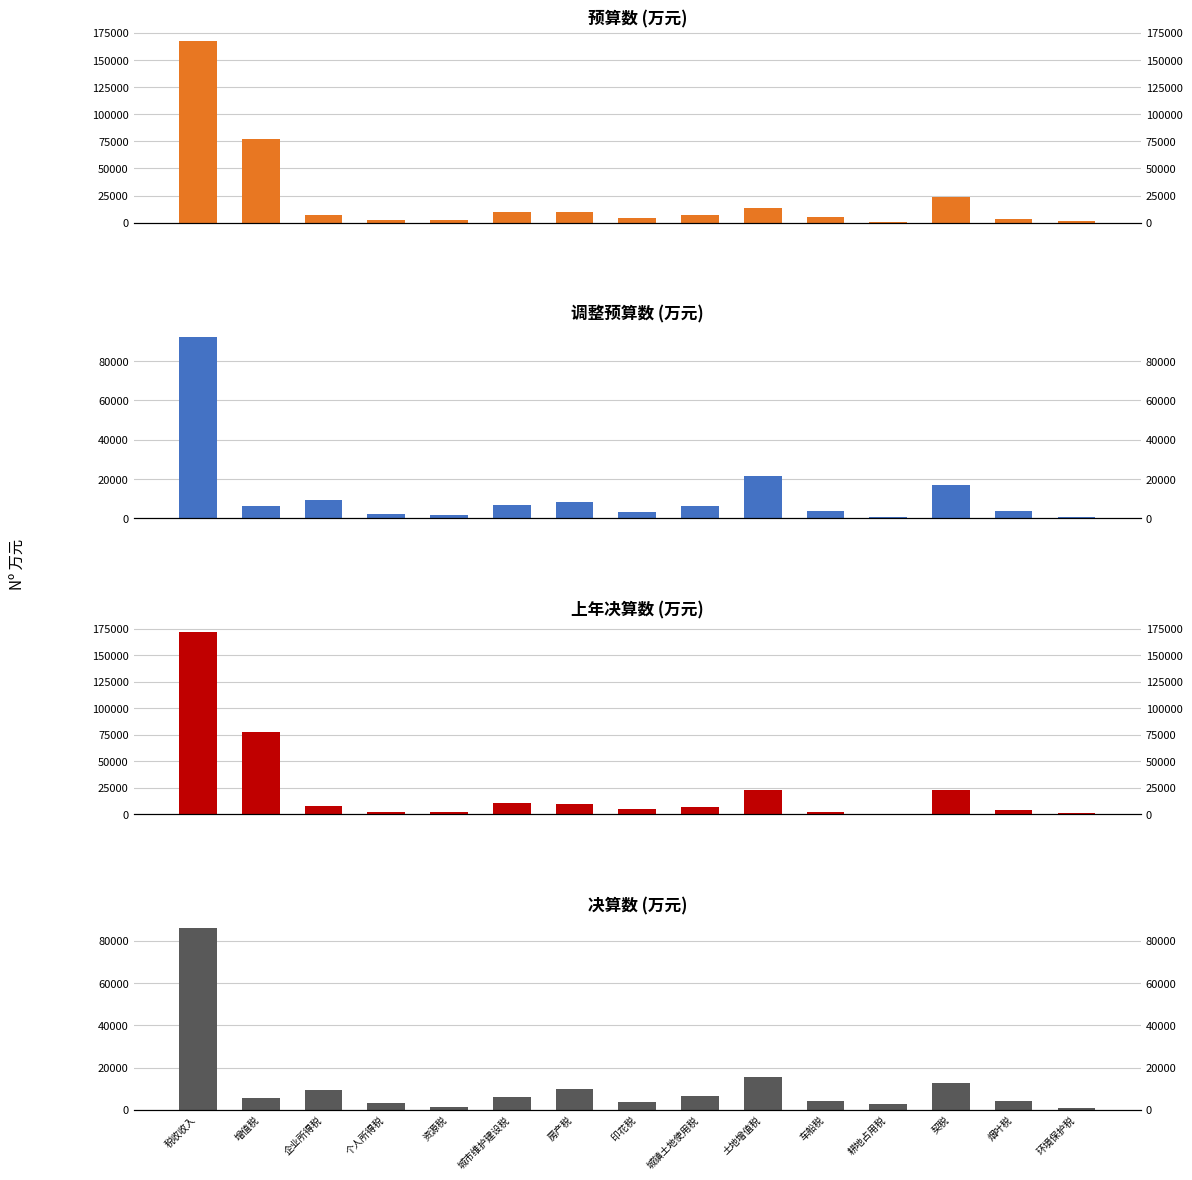

At 增值税, list the series in order from largest to smallest.

上年决算数, 预算数, 调整预算数, 决算数